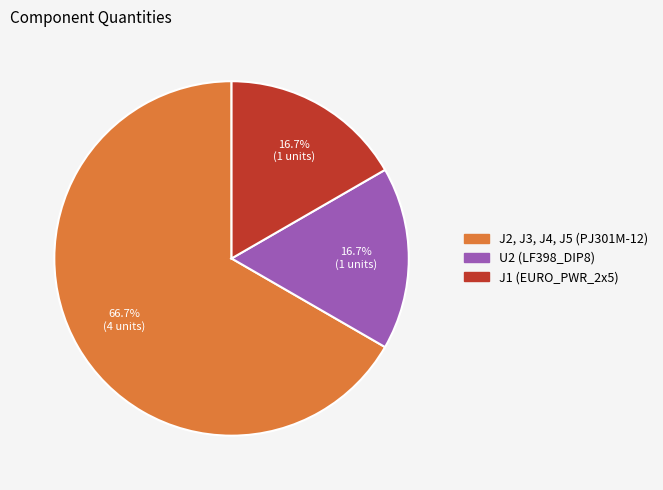

To the nearest percent, what is the difference between the U2 (LF398_DIP8) and J2, J3, J4, J5 (PJ301M-12) slice percentages?

50%